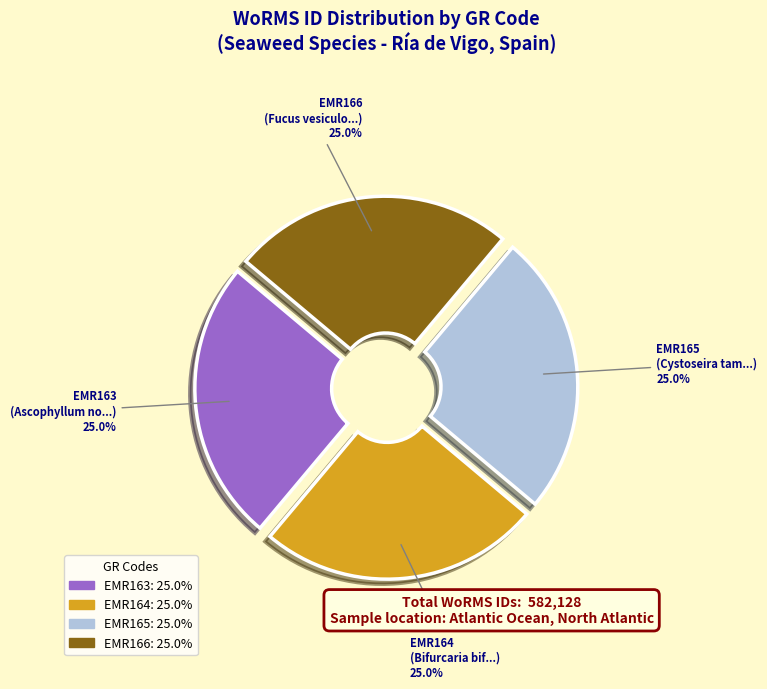

Count the number of slices in the pie.

4